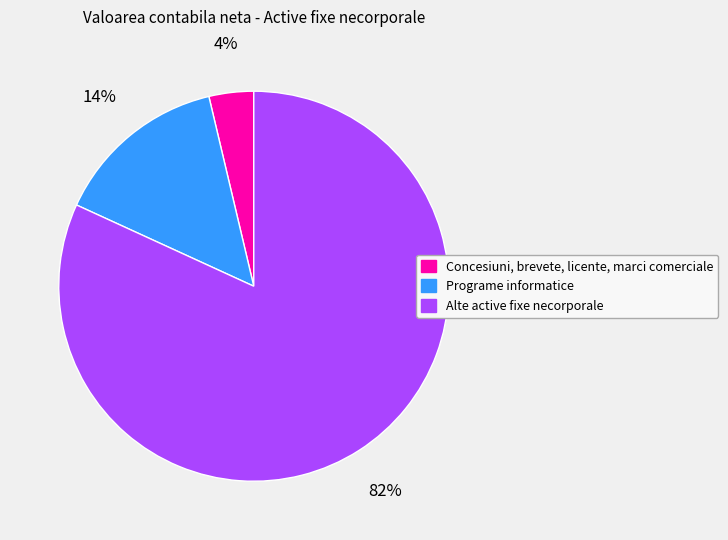

Rank the categories by value from lowest to highest.

Concesiuni, brevete, licente, marci comerciale, Programe informatice, Alte active fixe necorporale